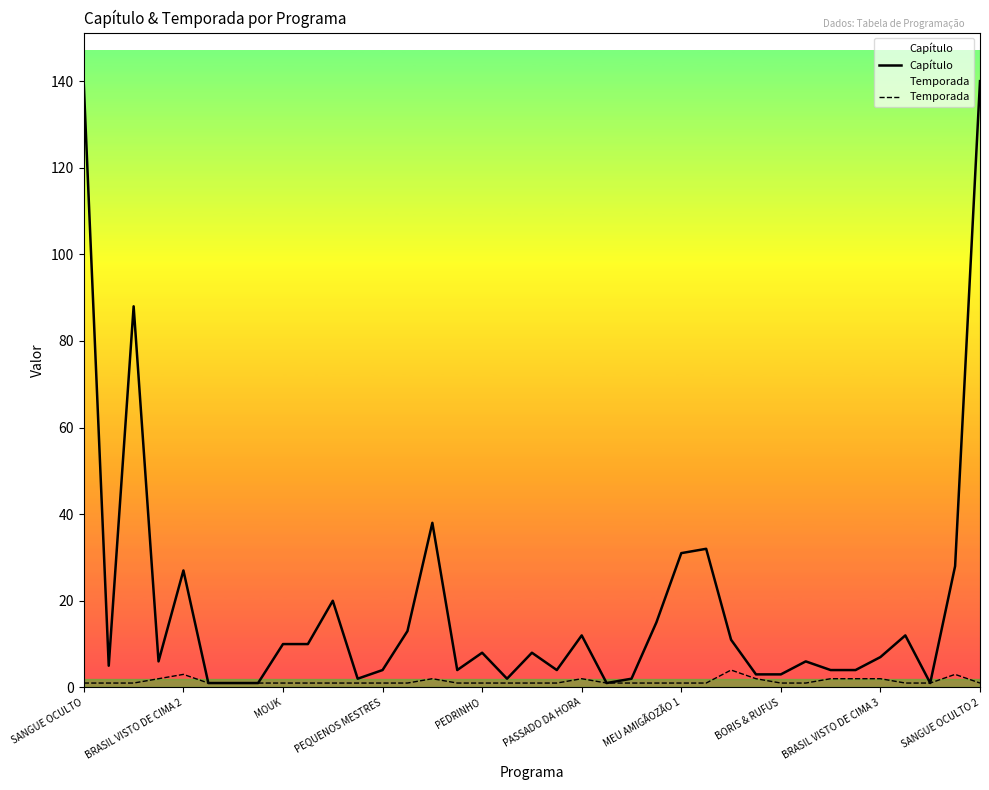

Rank the series by their average value, from lowest to highest.

Temporada, Capítulo